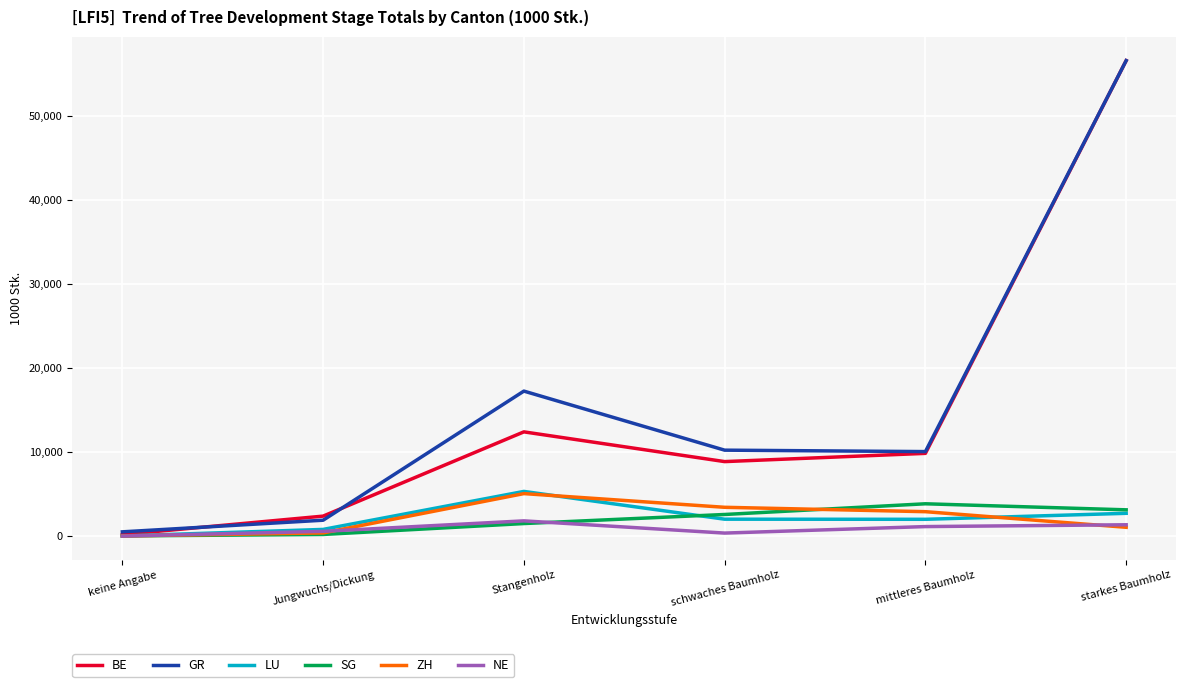

Which category has the highest value across all series?

starkes Baumholz